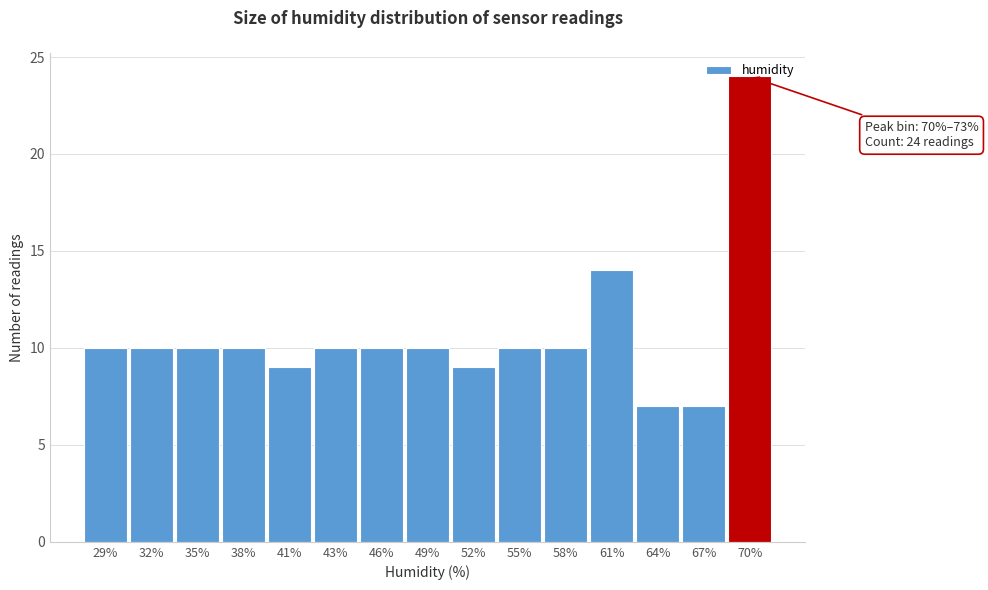

The value at 32% is 7. True or false?

False